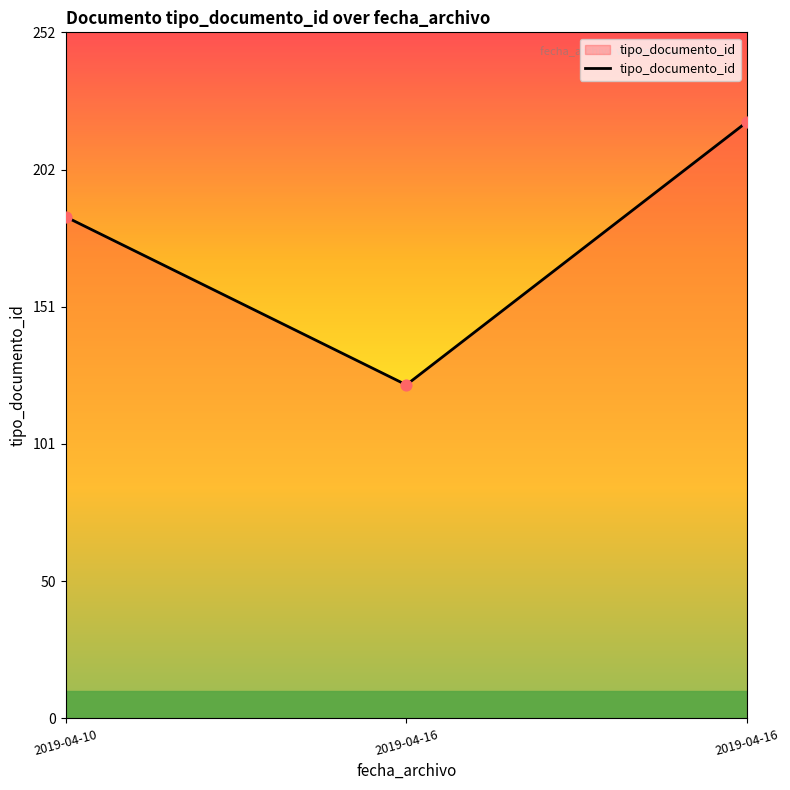

Between 2019-04-10 and 2019-04-16, which is larger?

2019-04-10